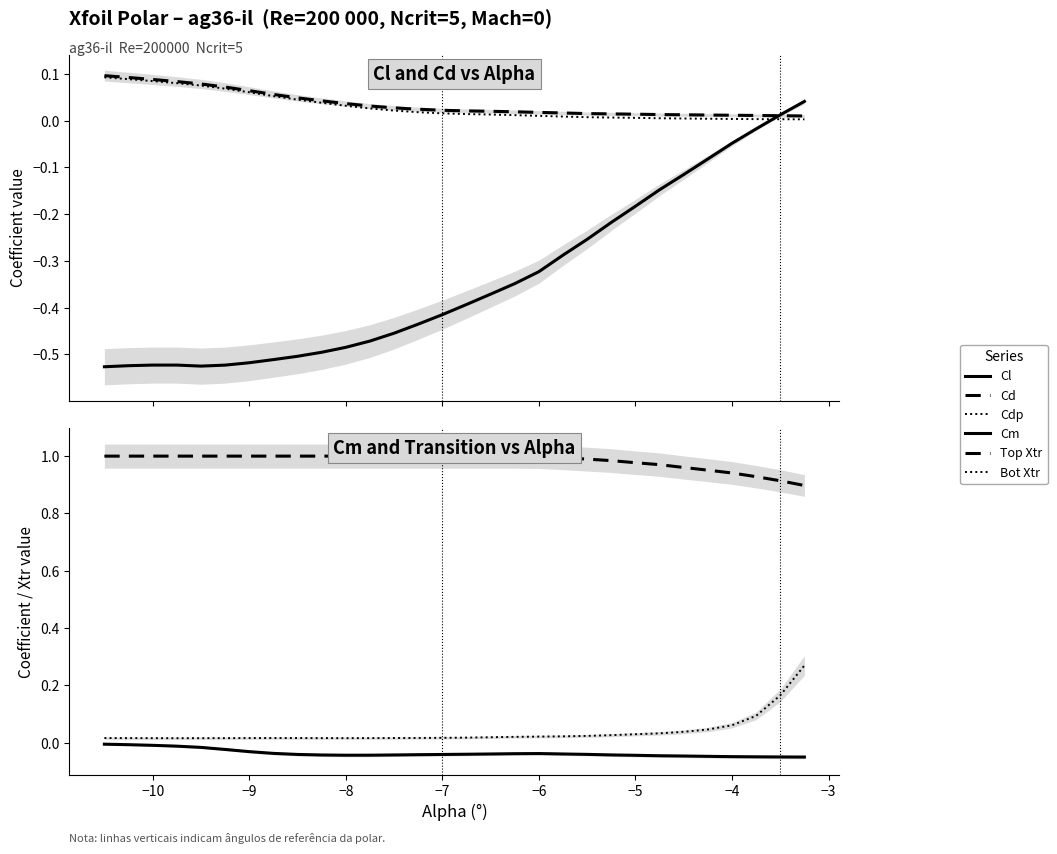

True or false: Cdp has more than 2 interior local peaks.

False